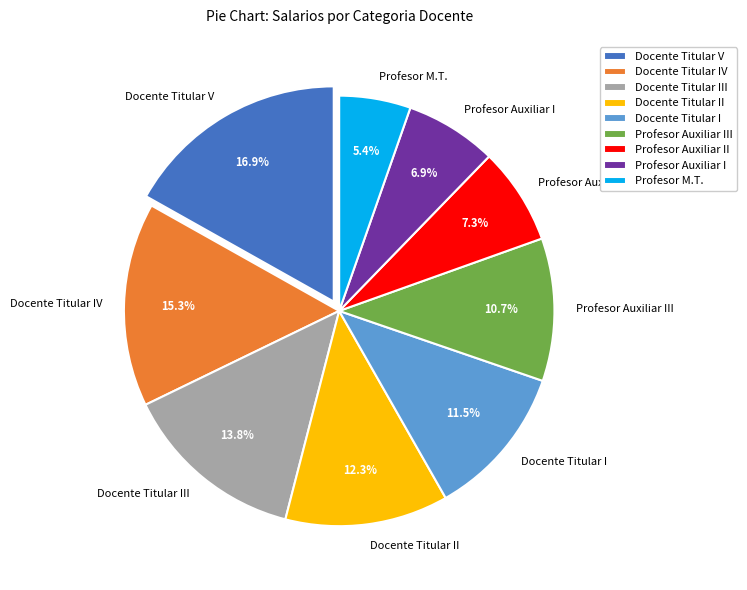

What is the smallest slice in the pie chart?

Profesor M.T.